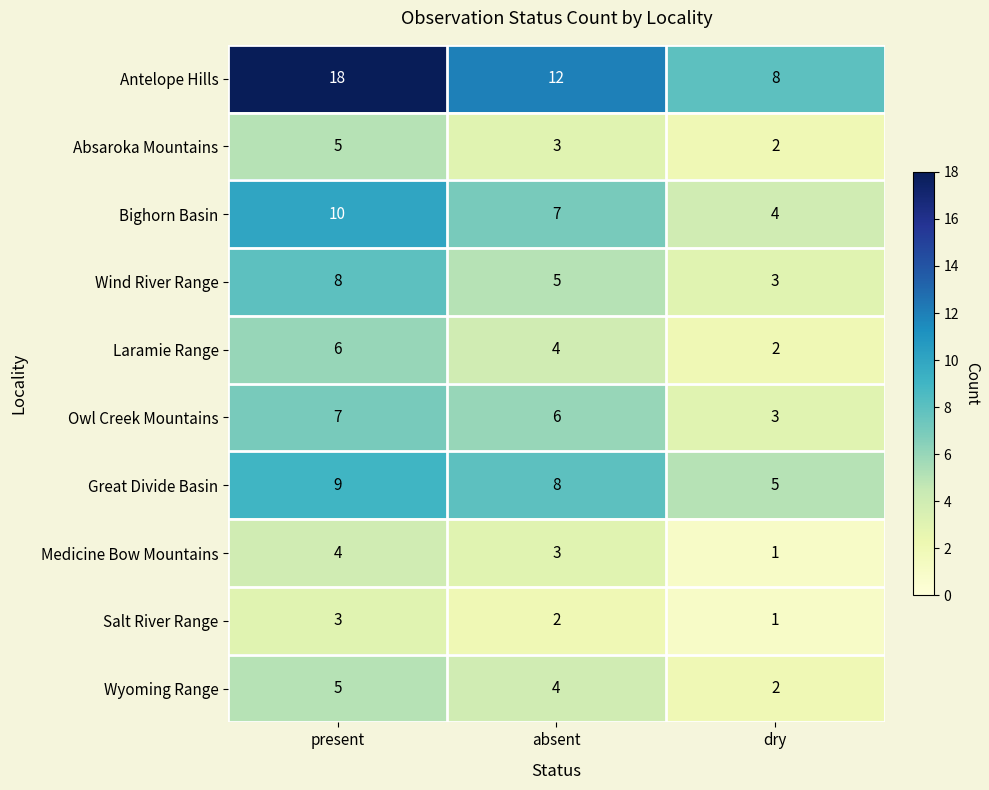

What is the maximum value for Bighorn Basin?

10